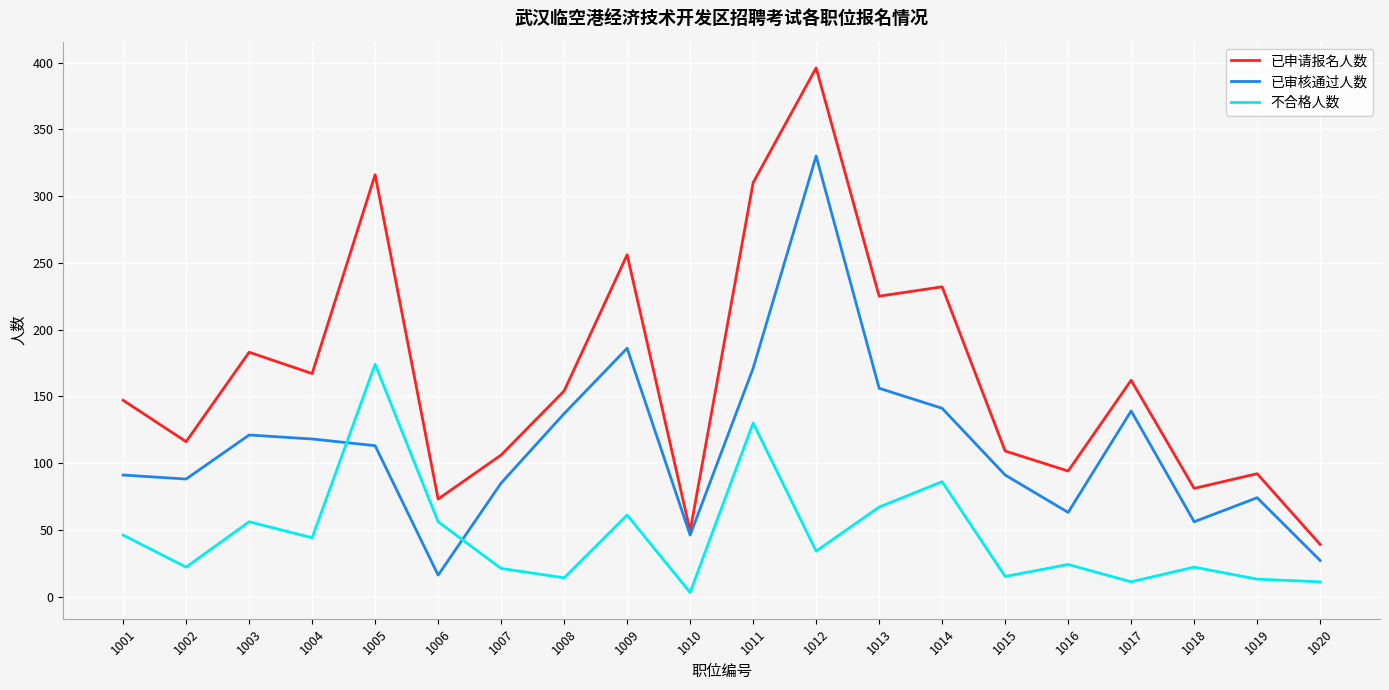

At which label does 已审核通过人数 first exceed 113?

1003